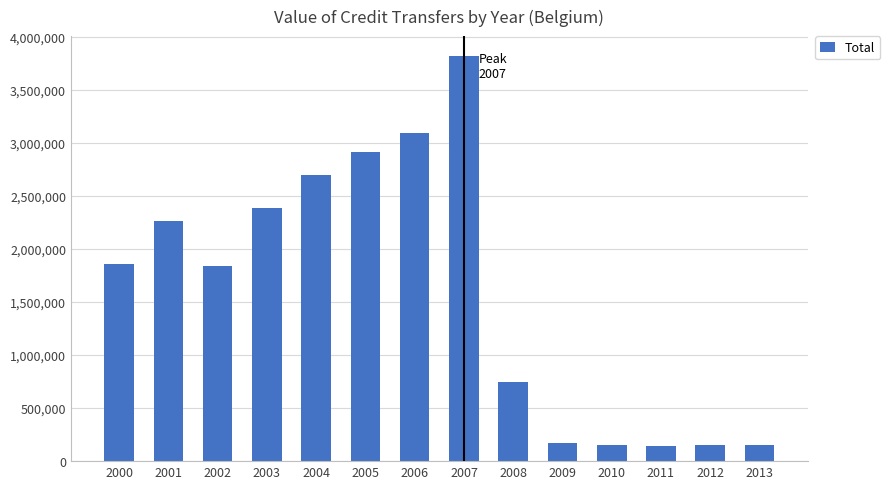

What is the smallest value displayed?

141970.0